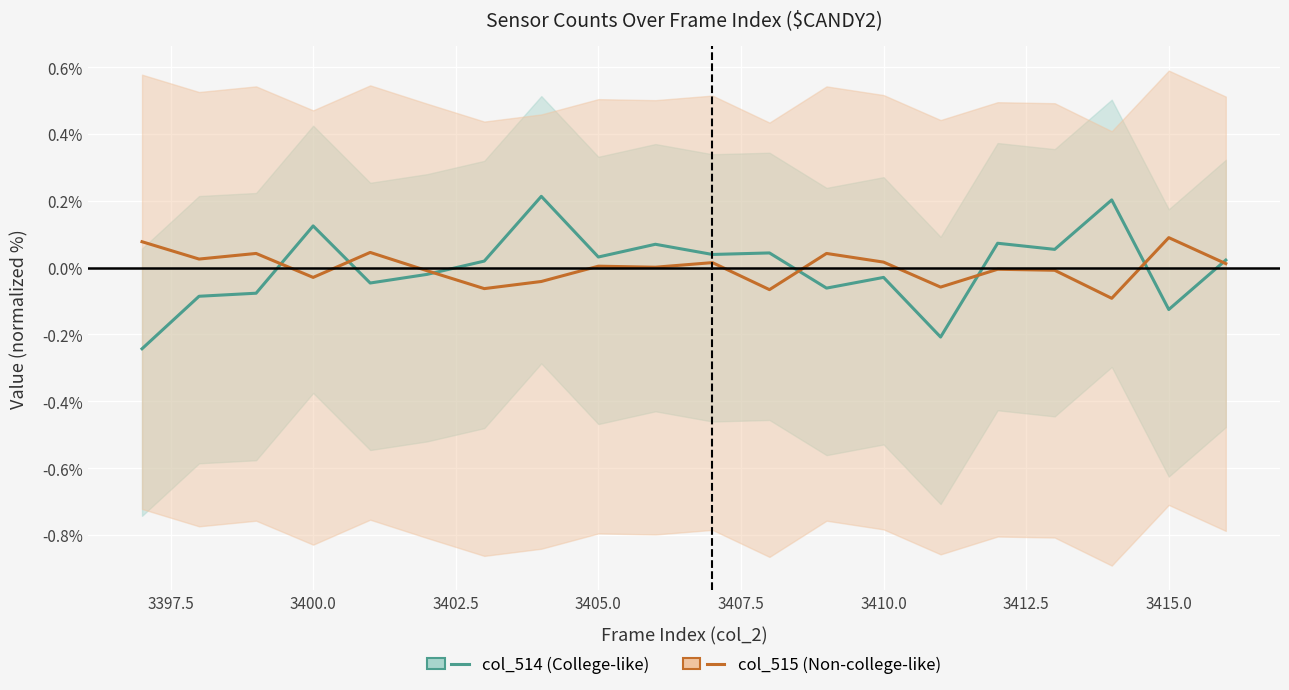

True or false: col_514 (College-like) has a value of -0.0 at 3397.5.

False